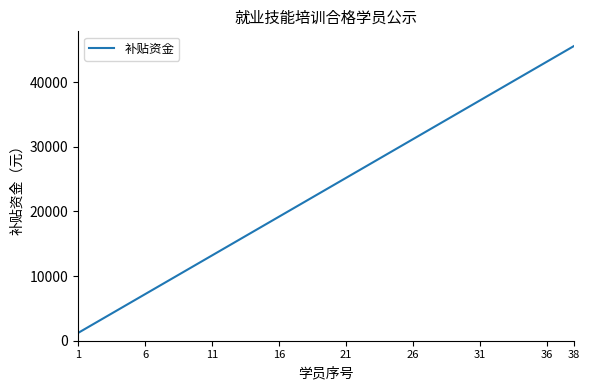

What is the difference between the maximum and minimum values?

44400